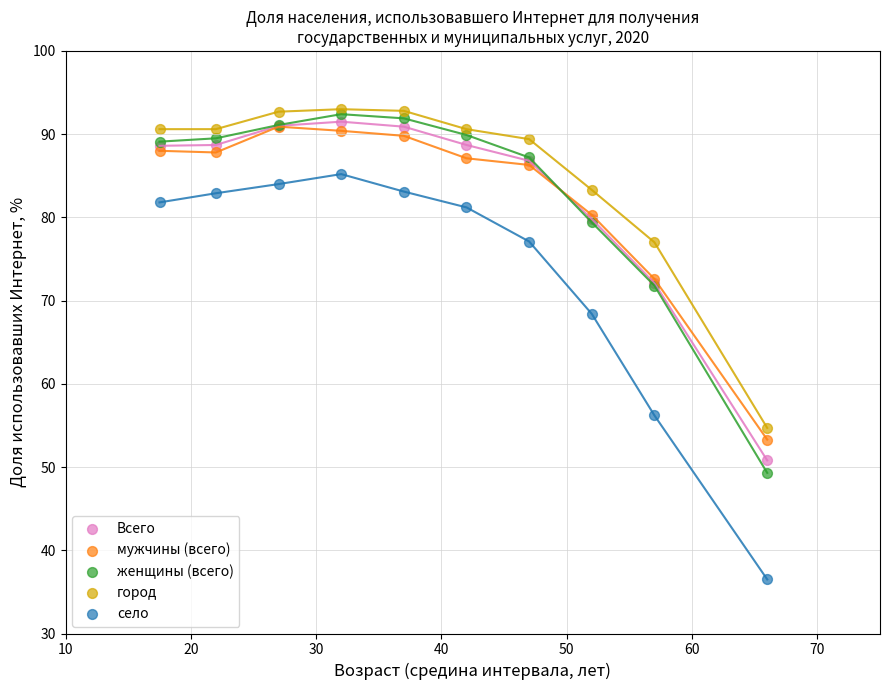

What are all the series names shown in the legend?

Всего, мужчины (всего), женщины (всего), город, село